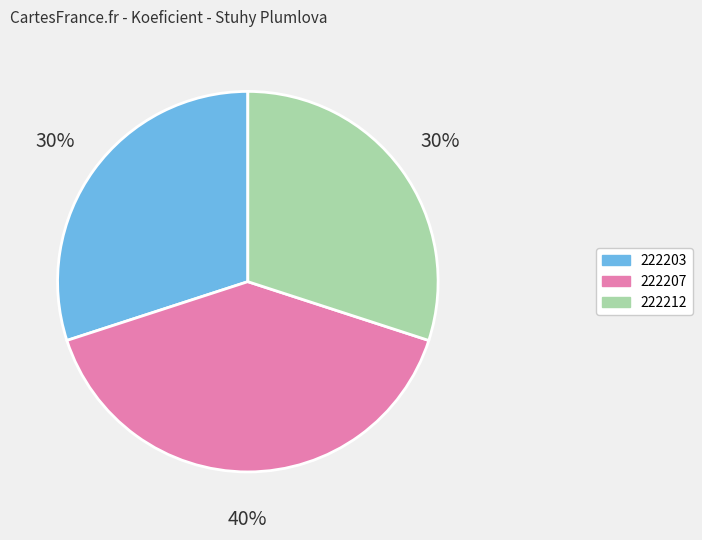

To the nearest percent, what portion does 222203 represent?

30%